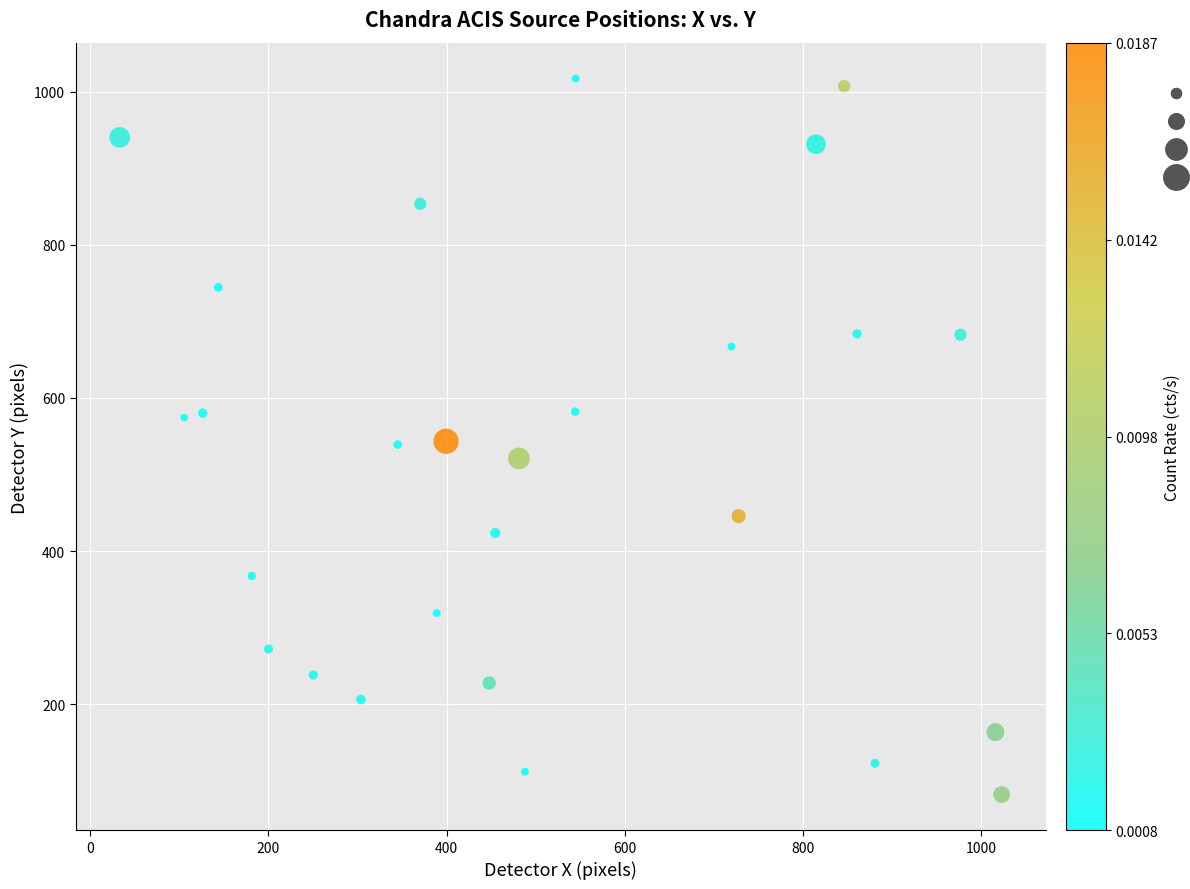

What is the range of Y values (max minus min)?

935.3